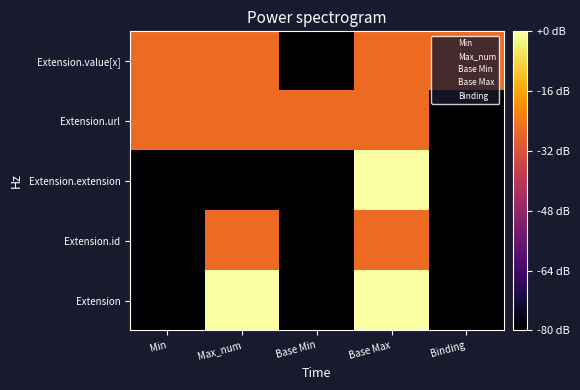

What is the difference between the highest and lowest values at Min?

20.0